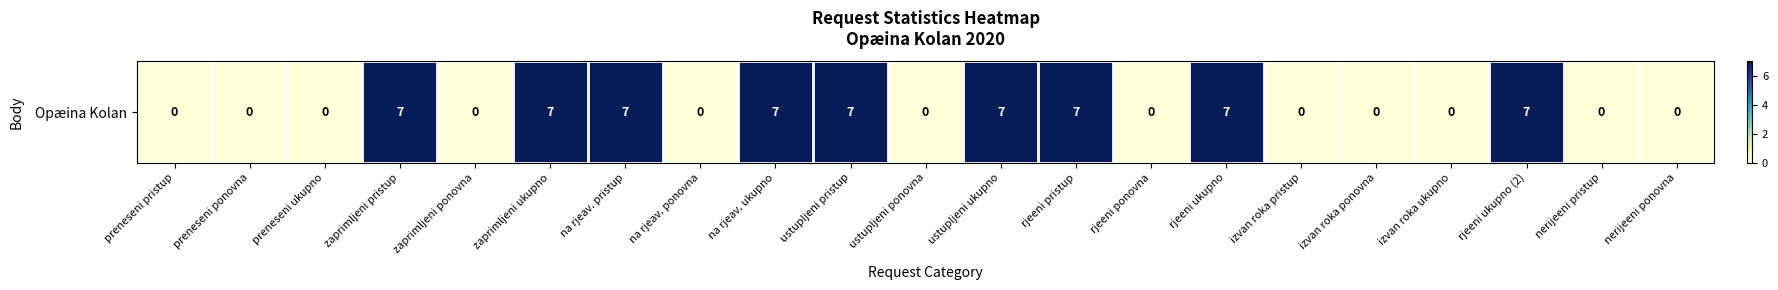

The value at na rjeav. ukupno is 7. True or false?

True